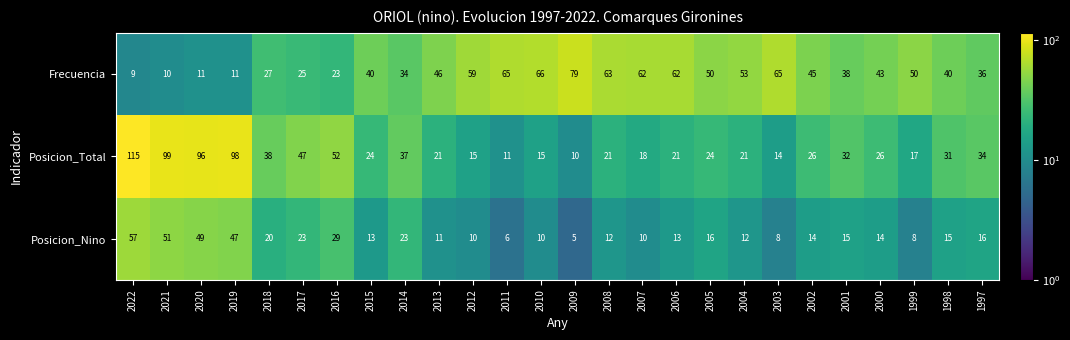

Is it true that Posicion_Nino equals 20 at 2020?

False